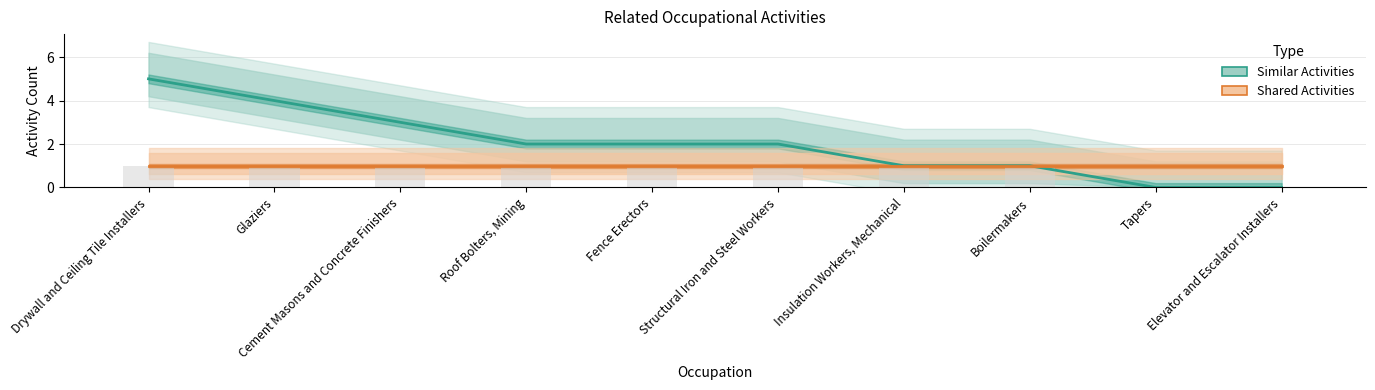

Which label corresponds to the largest value in the chart?

Drywall and Ceiling Tile Installers